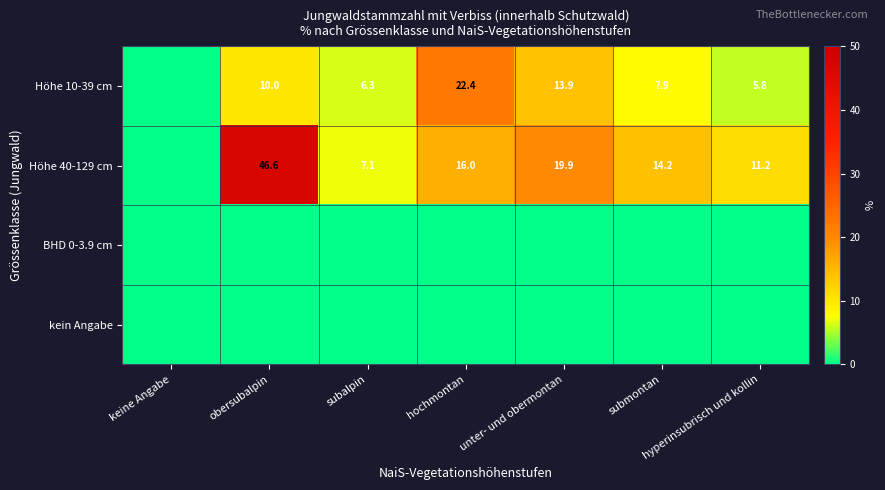

Is it true that Höhe 10-39 cm equals 7.9 at submontan?

True